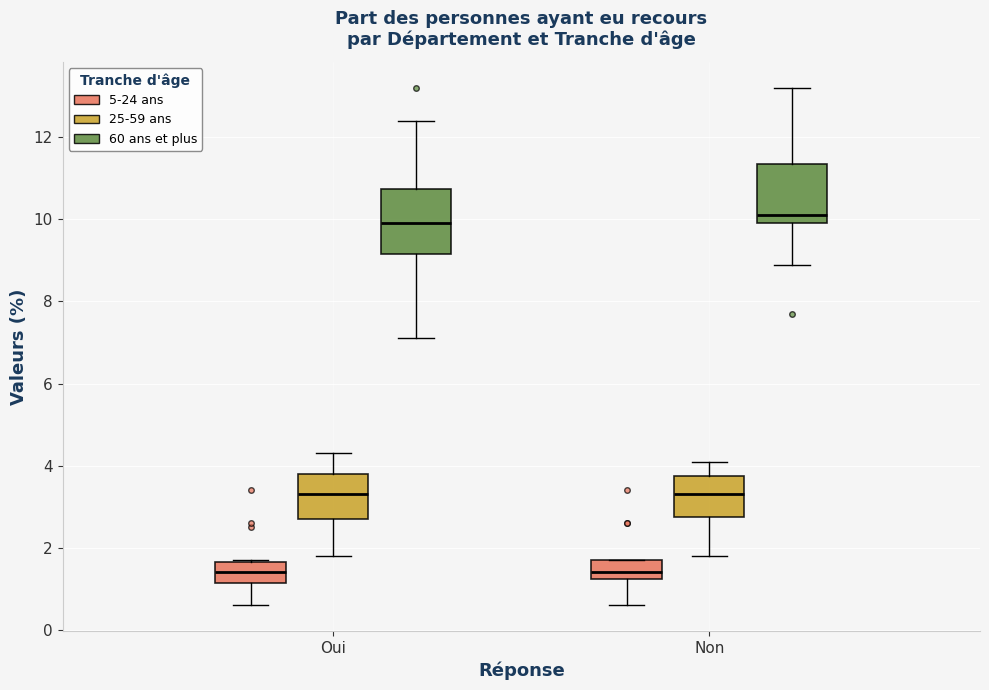

Where does the upper whisker of the box for Oui (25-59 ans) end on the y-axis? The values are not printed on the chart, so give them approximately, as read against the axis.

4.4